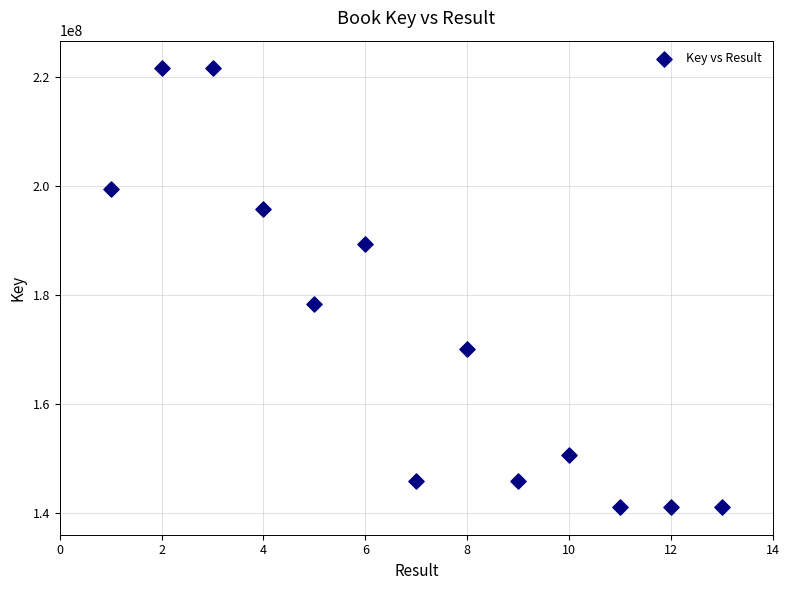

What Y value in the scatter plot is closest to 181299957?

178309551